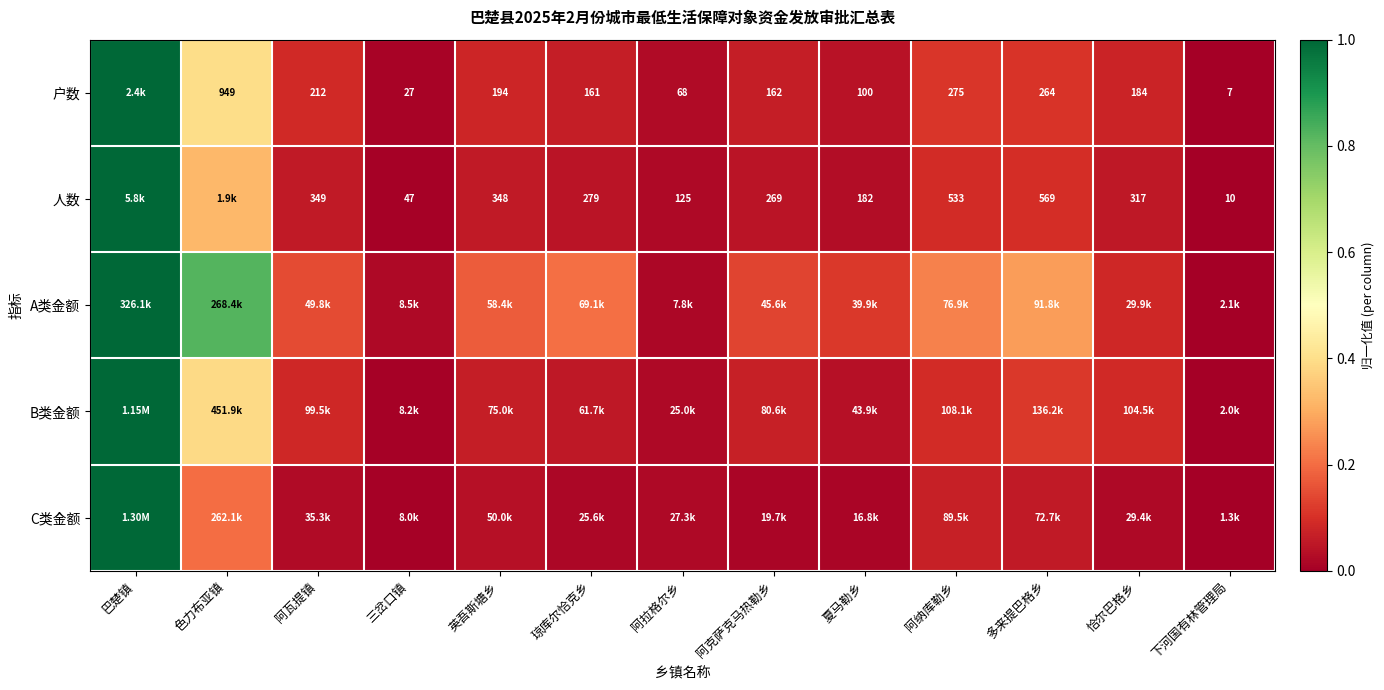

At which category is the sum across all series the highest?

巴楚镇